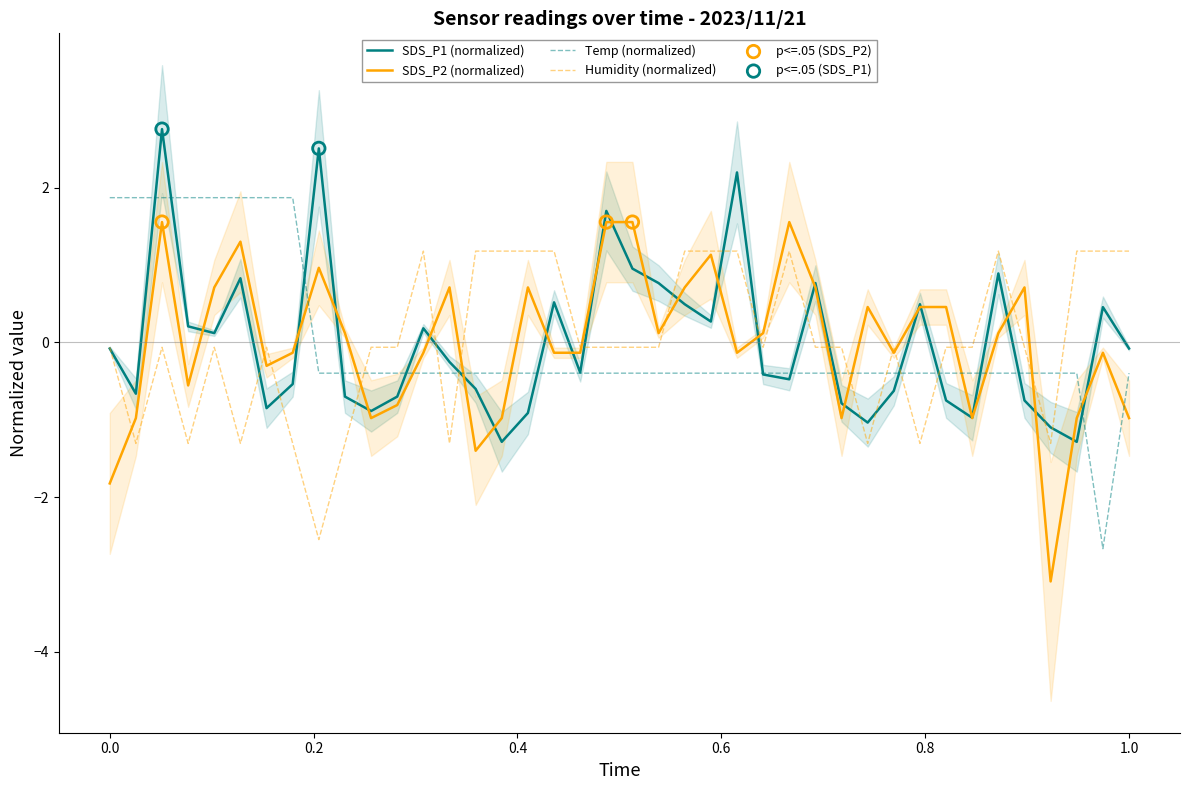

What is the lowest value of the Temp (normalized) series?

-2.7